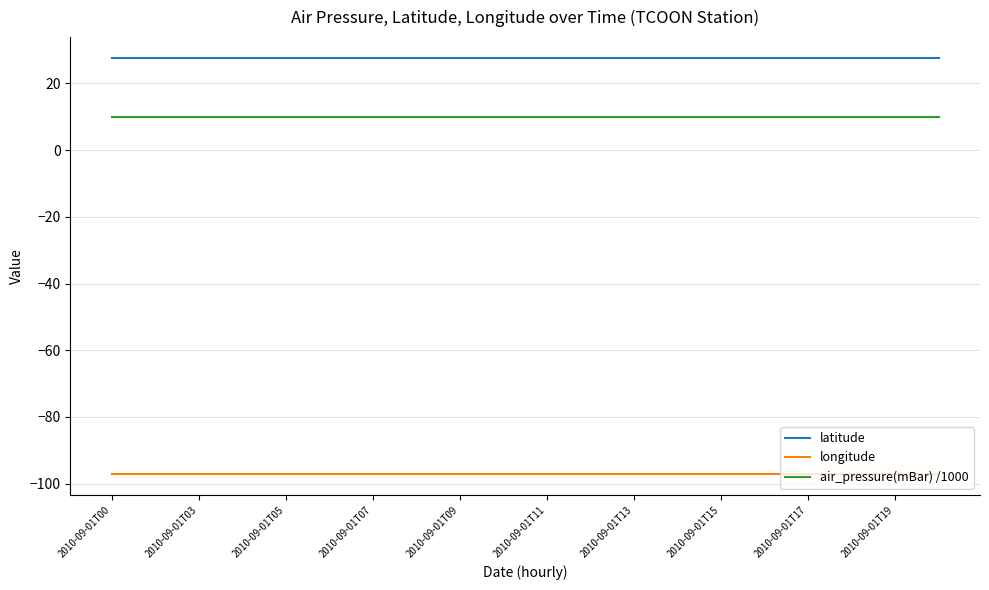

What is the minimum value shown in the chart?

-97.2